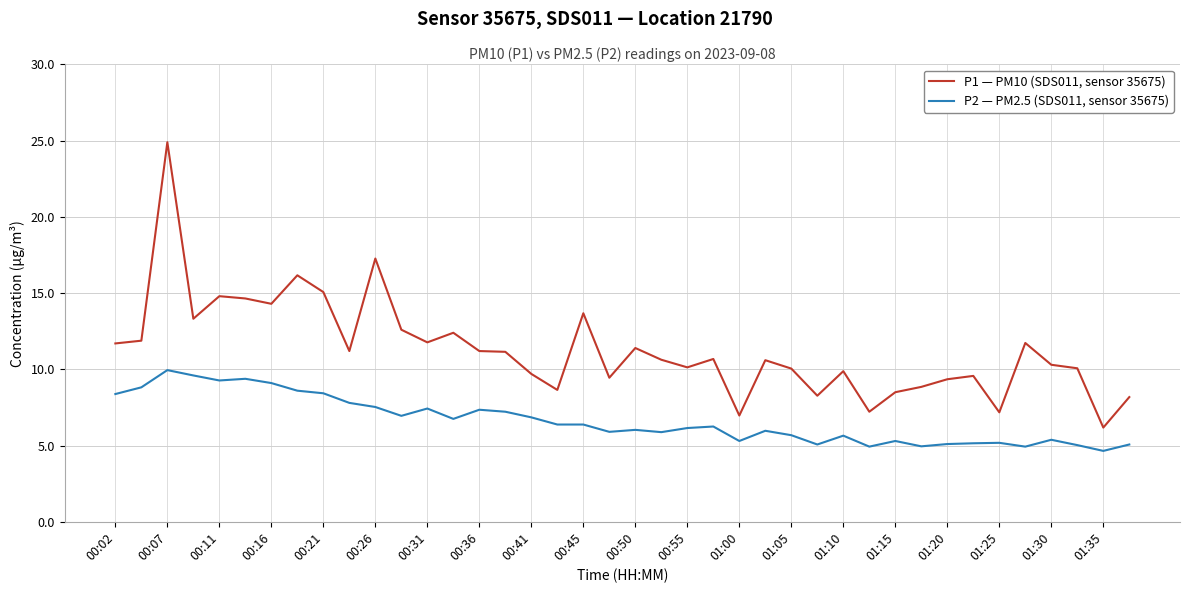

True or false: P2 — PM2.5 (SDS011, sensor 35675) and P1 — PM10 (SDS011, sensor 35675) cross at least once.

False